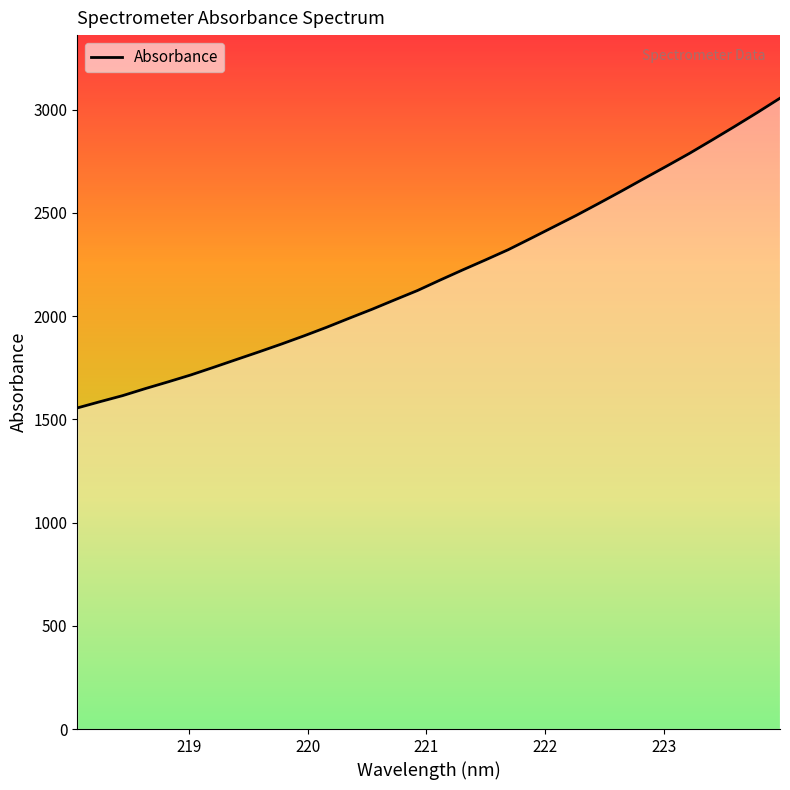

Count the number of values greater than 2174.

16